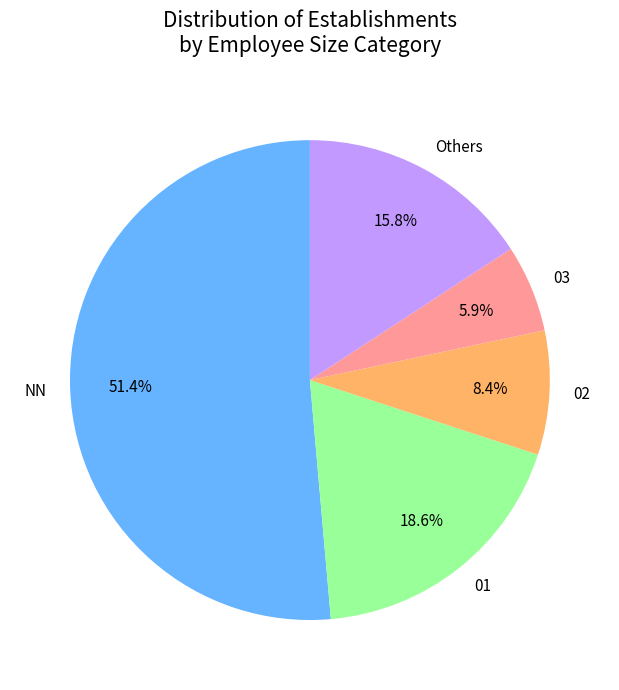

How many segments does this pie chart have?

5